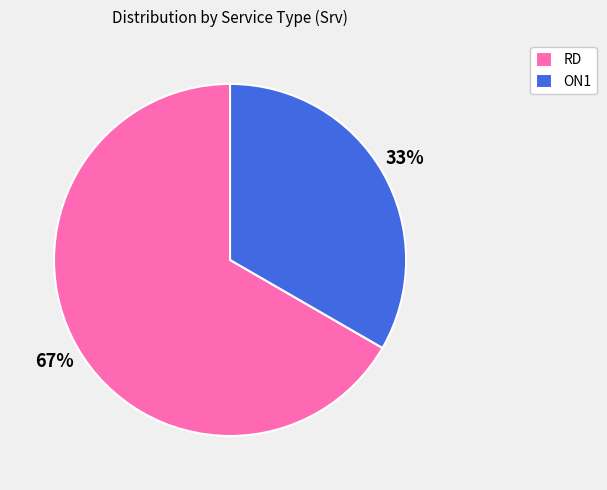

To the nearest percent, what is the average slice percentage?

50%